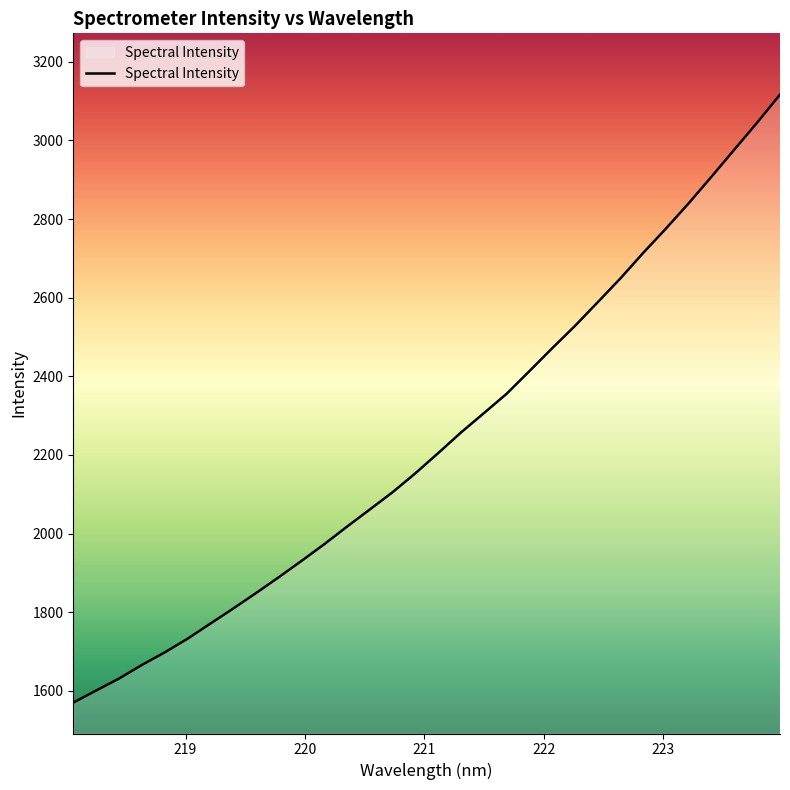

True or false: the data has more than 0 interior local peaks.

False